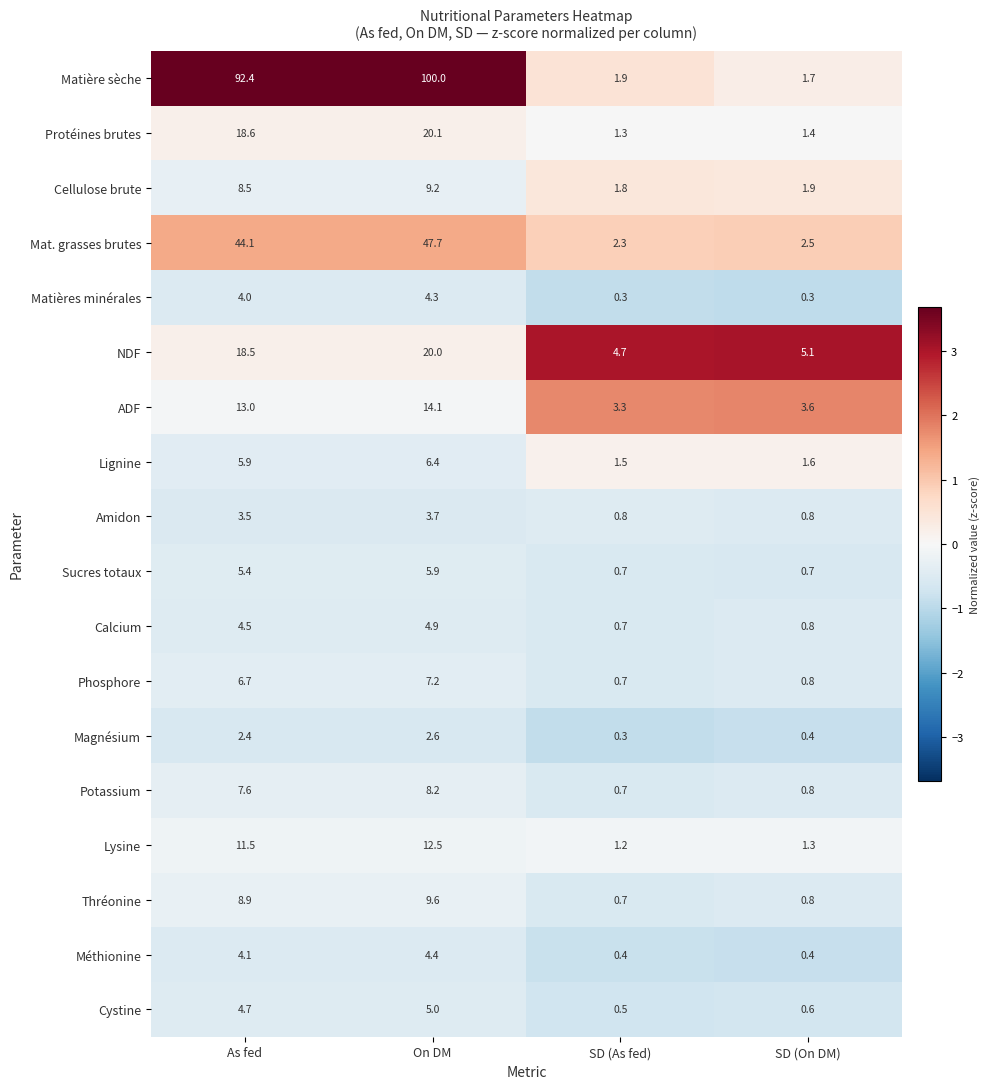

True or false: Cellulose brute has a value of 2.7 at SD (On DM).

False